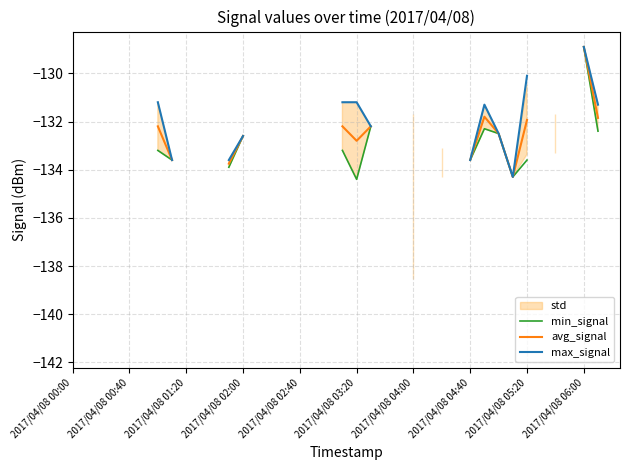

What is the maximum value shown in the chart?

-128.9